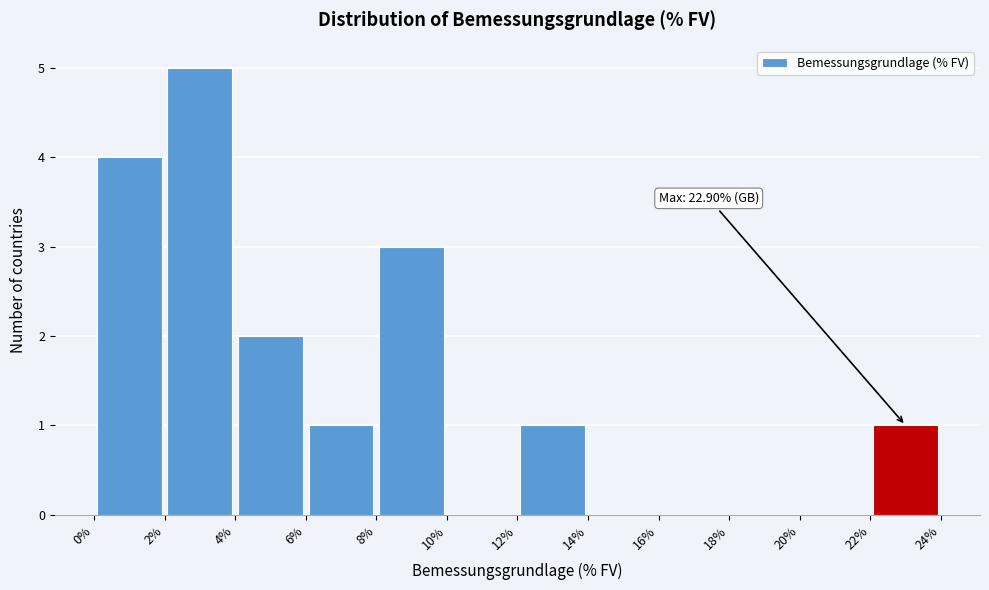

Which range on the x-axis has the tallest bar?

2% to 4%